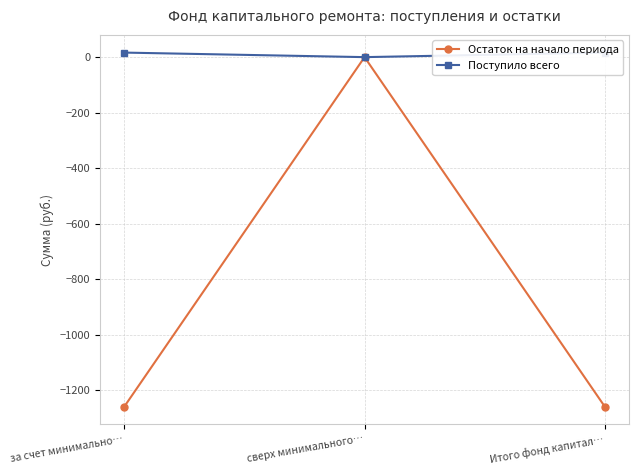

How many data points does each series have?

3